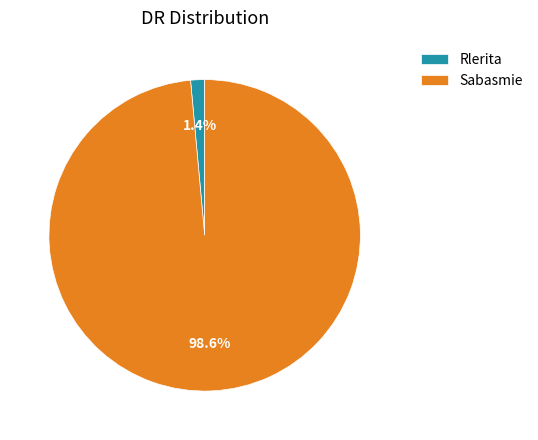

Is it true that Sabasmie is 89% of the pie?

False